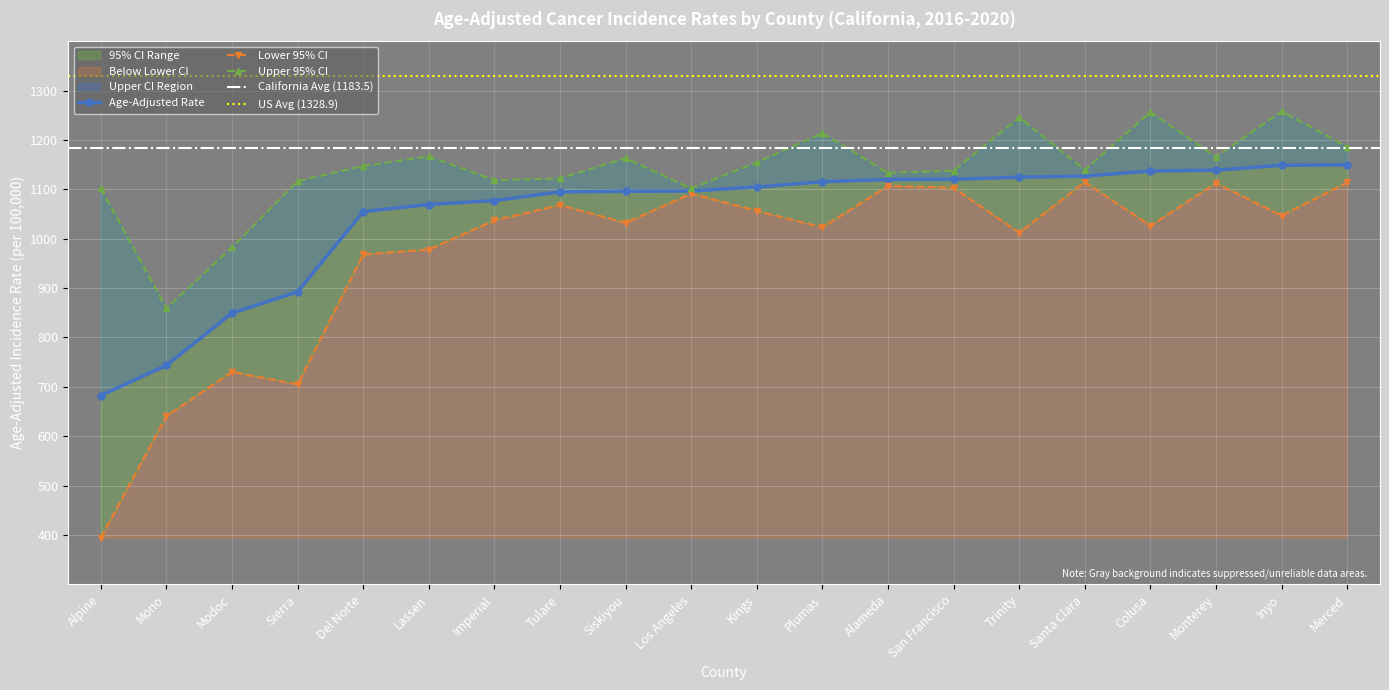

At which label is Age-Adjusted Rate closest to 916?

Sierra